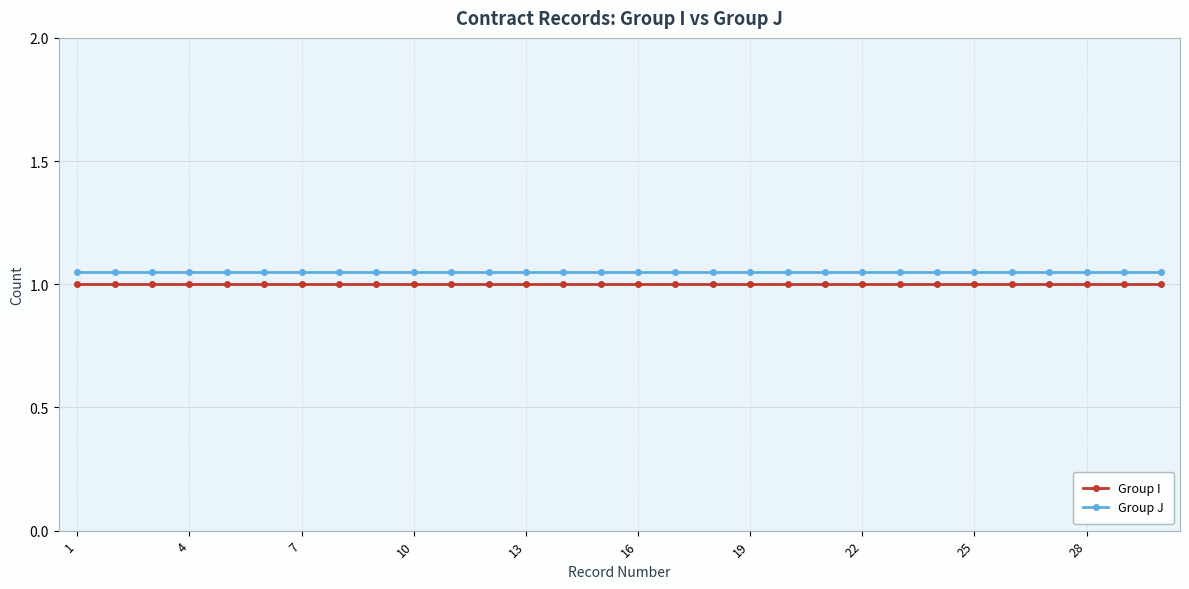

How many distinct data groups are displayed?

2